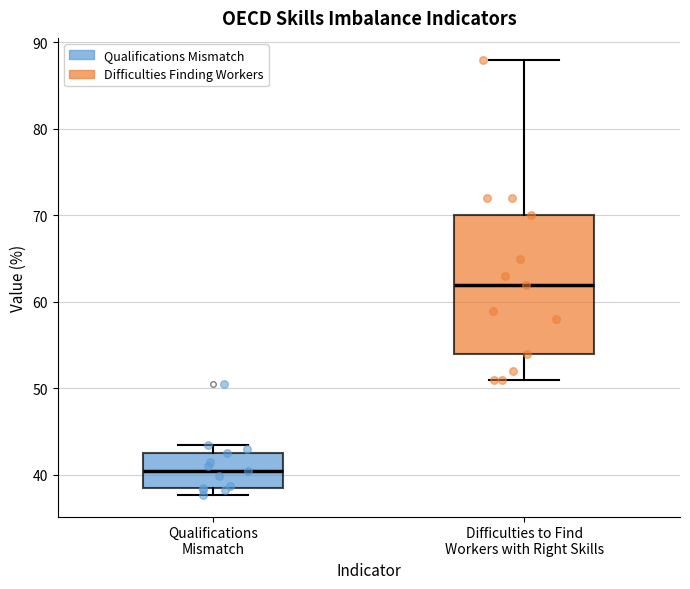

Which box's median line is the lowest?

Qualifications Mismatch